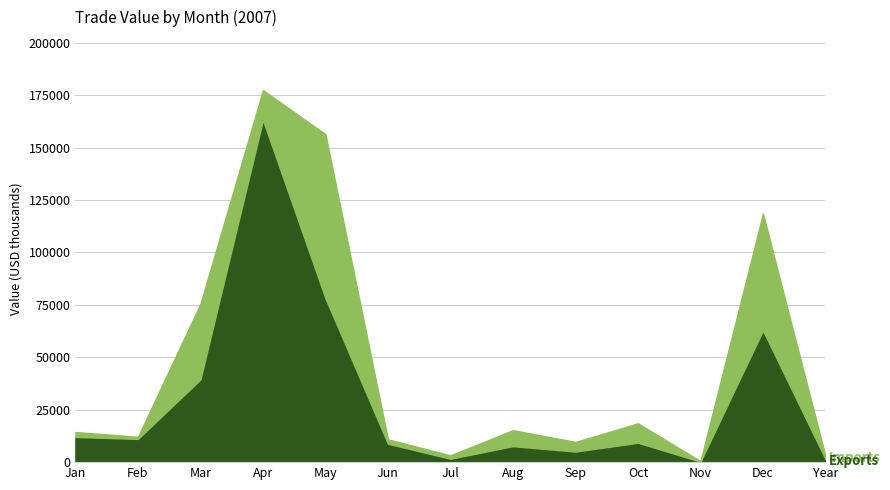

What is the sum of the Imports values at 2007-Oct and 2007-Jul?

10863